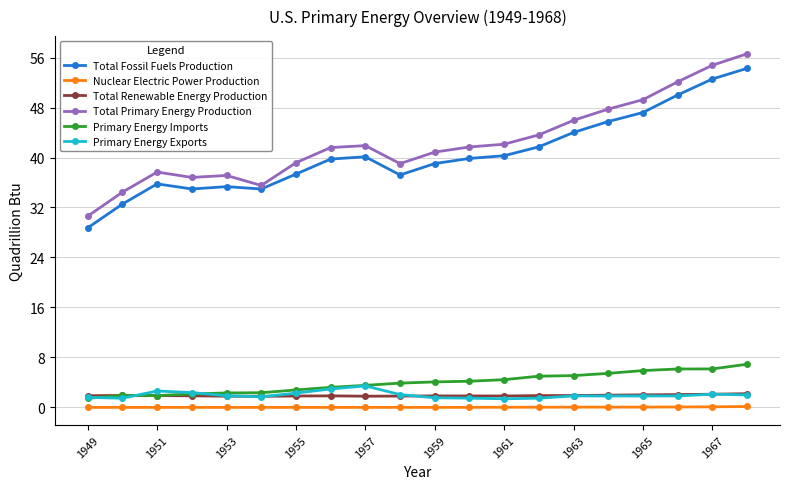

What is the value of the Total Renewable Energy Production point at the 15th from the left?

1.9